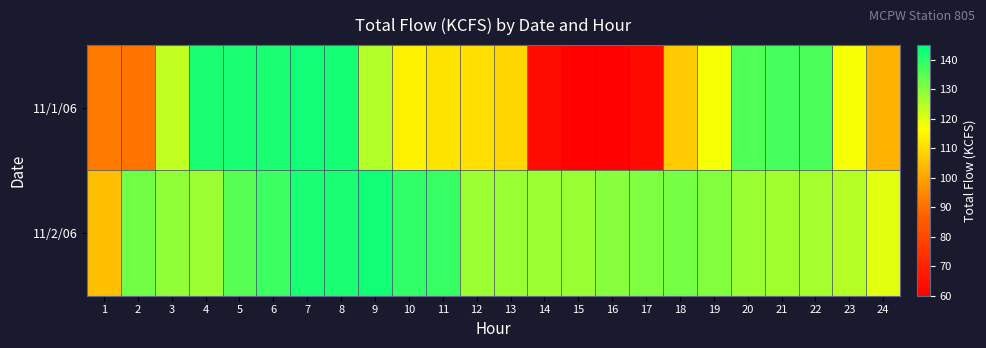

Which has a higher value, 3 or 20?

20